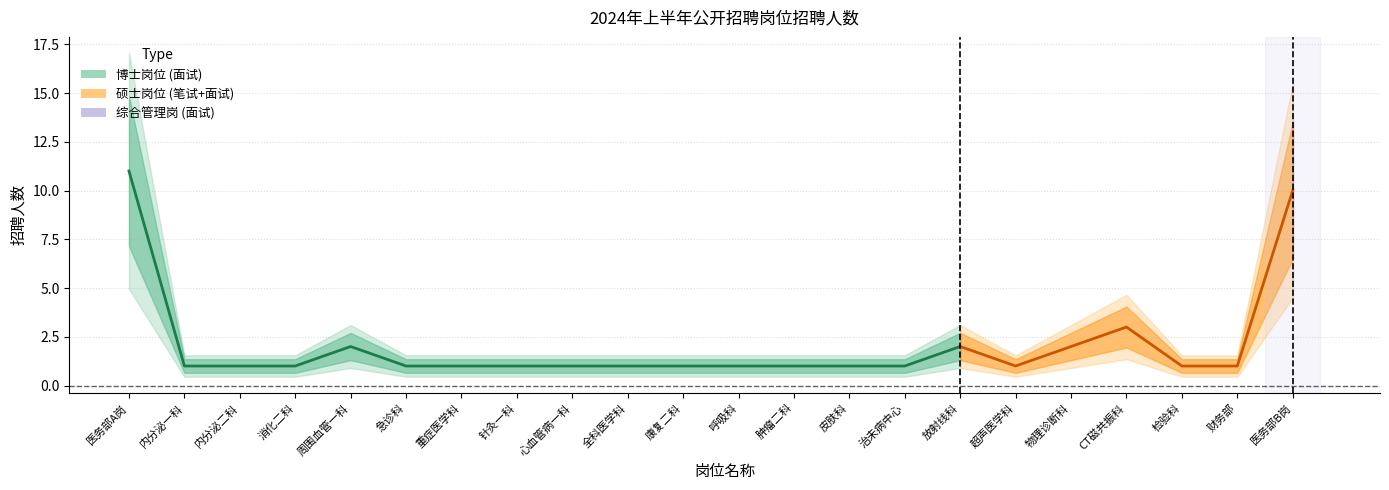

How many interior local peaks (higher than both neighbors) does the data have?

3